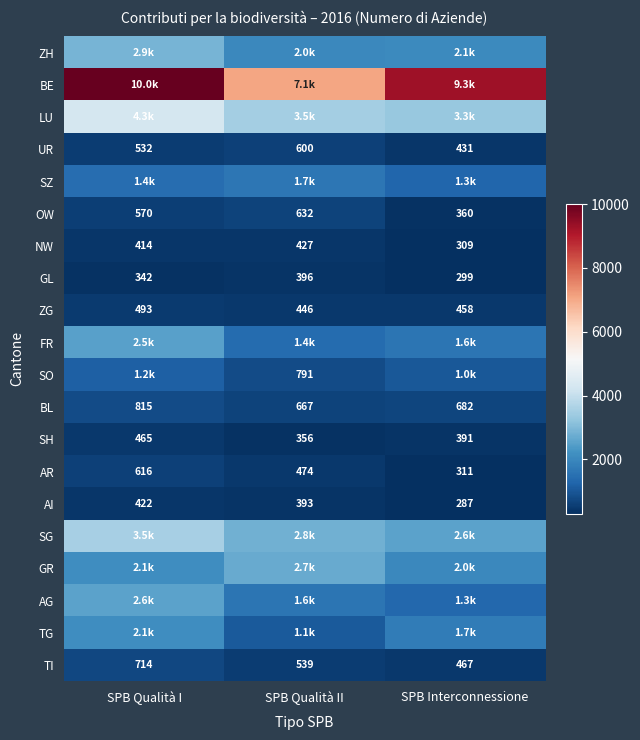

At which label does AR reach its peak?

SPB Qualità I